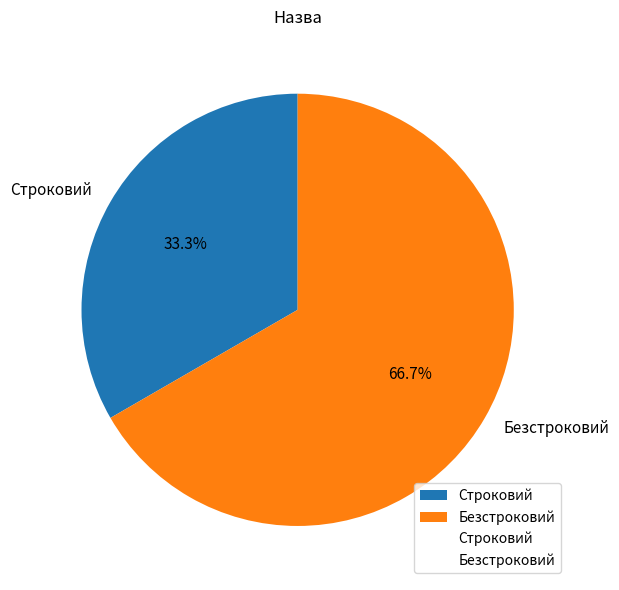

True or false: Строковий accounts for 33% of the total.

True